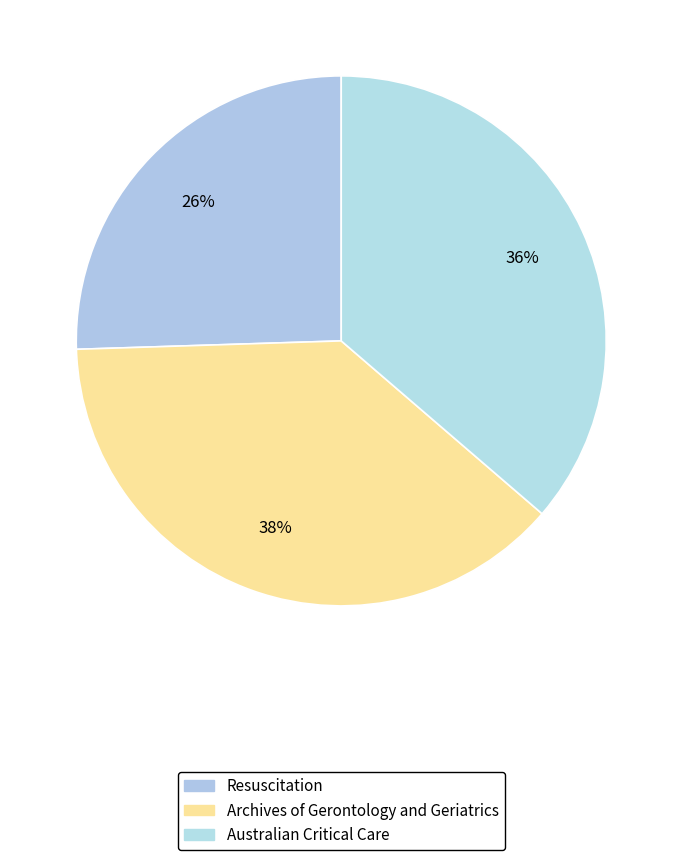

To the nearest percent, what portion does Archives of Gerontology and Geriatrics represent?

38%